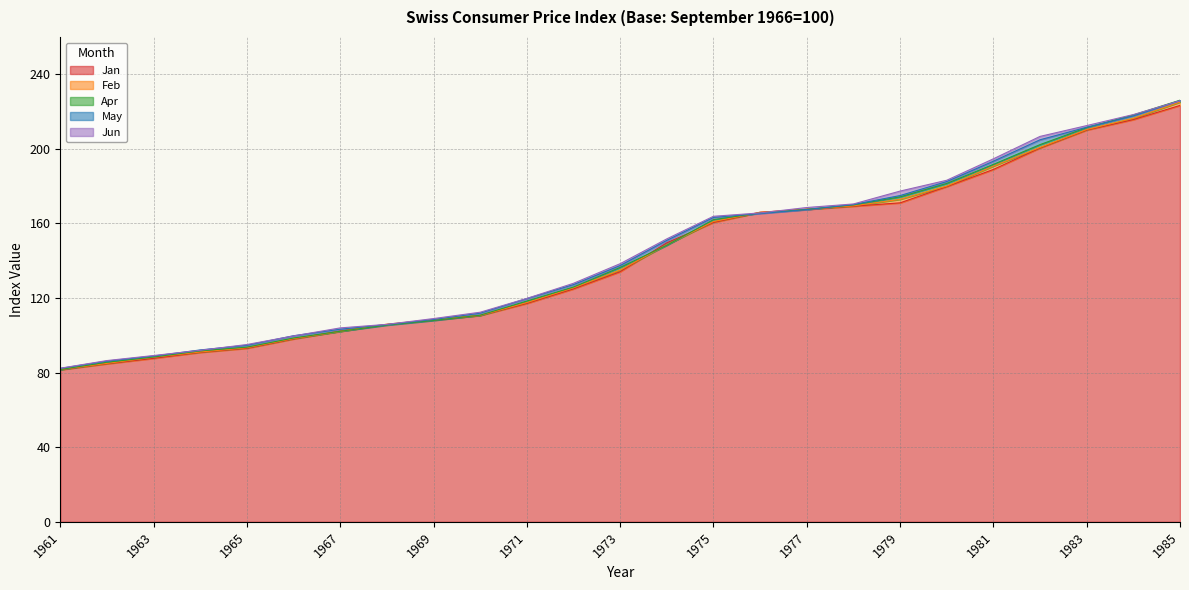

How many lines are shown in the chart?

5